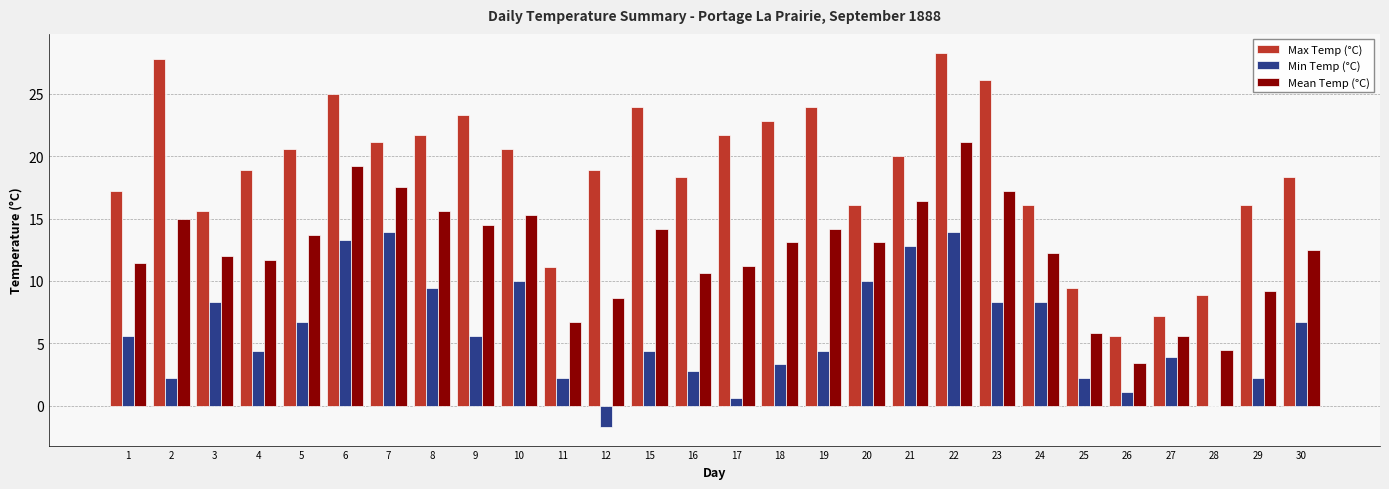

Is it true that Max Temp (°C) equals 45.9 at 23?

False